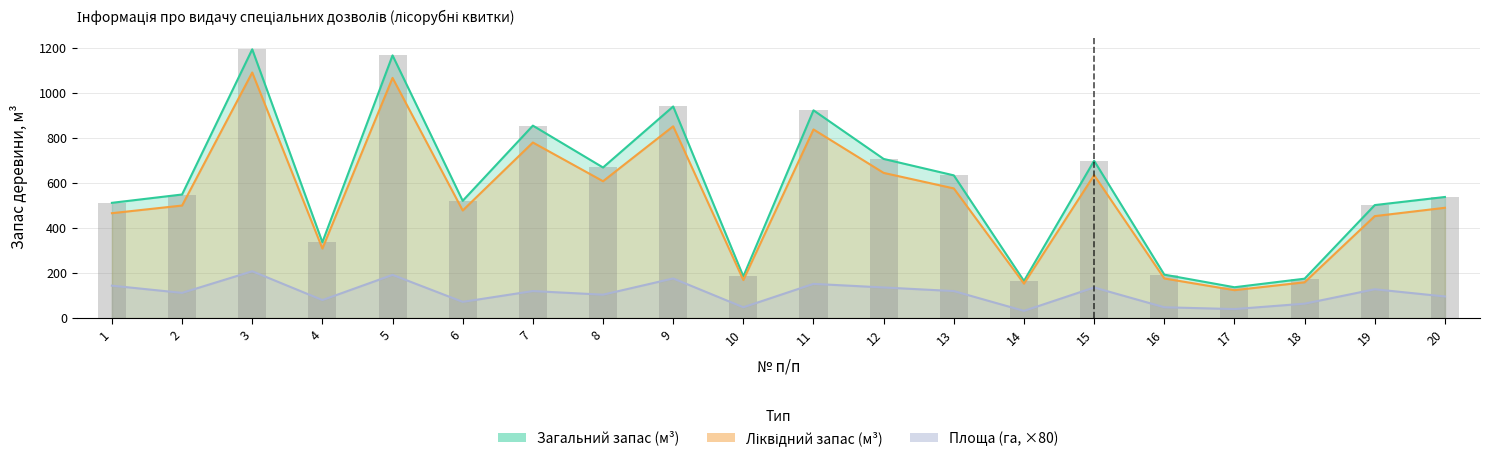

The Загальний запас (м³) series shows 481 at 11. True or false?

False